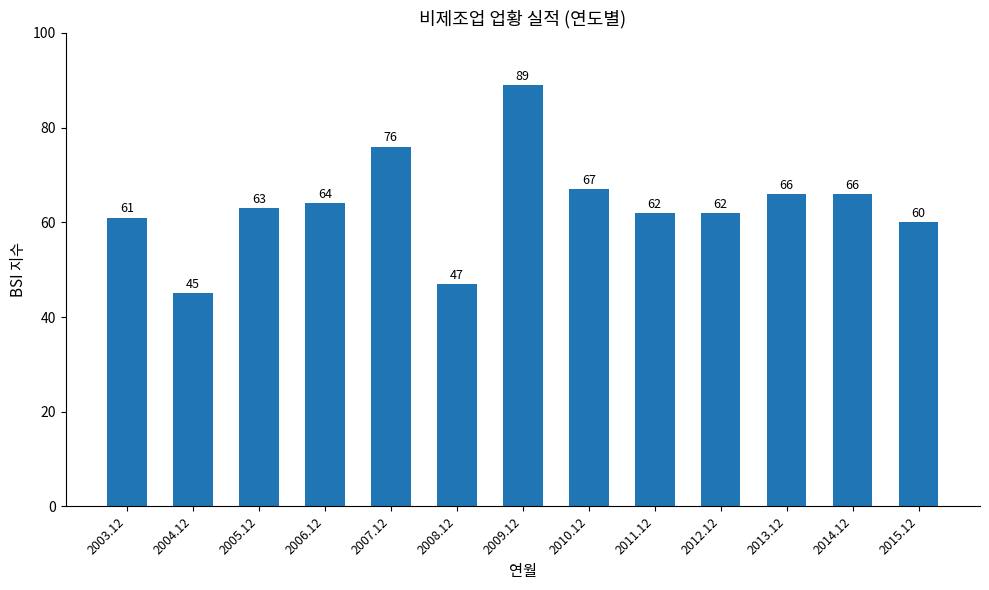

Count the number of data series in this chart.

1